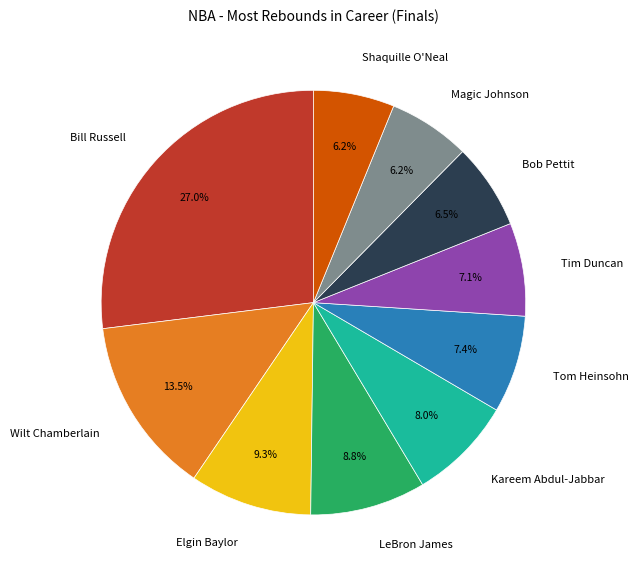

To the nearest percent, what percentage of the pie is Tom Heinsohn?

7%